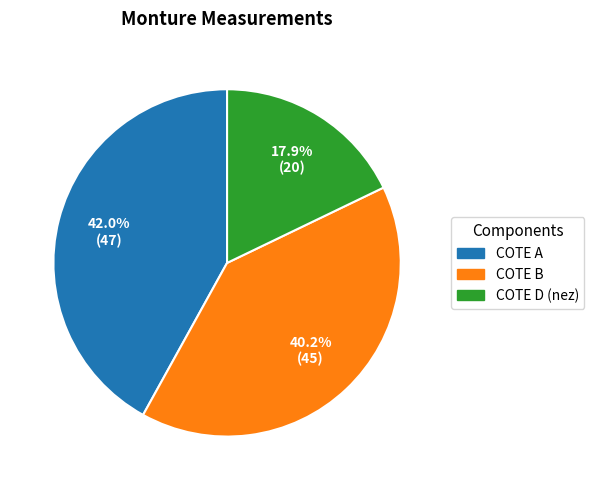

How many segments does this pie chart have?

3